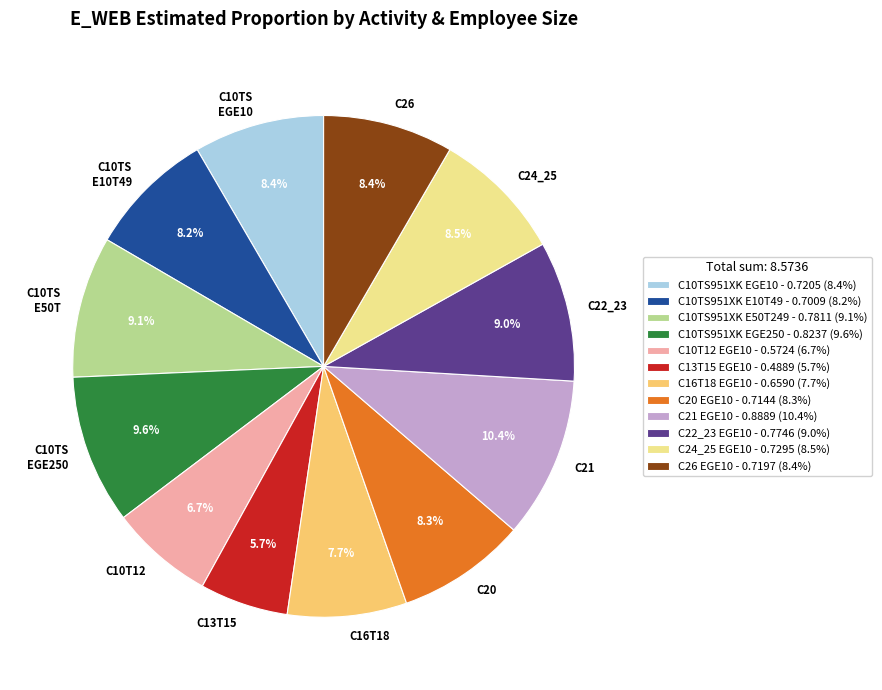

To the nearest percent, what percentage of the pie is C16T18 EGE10?

8%